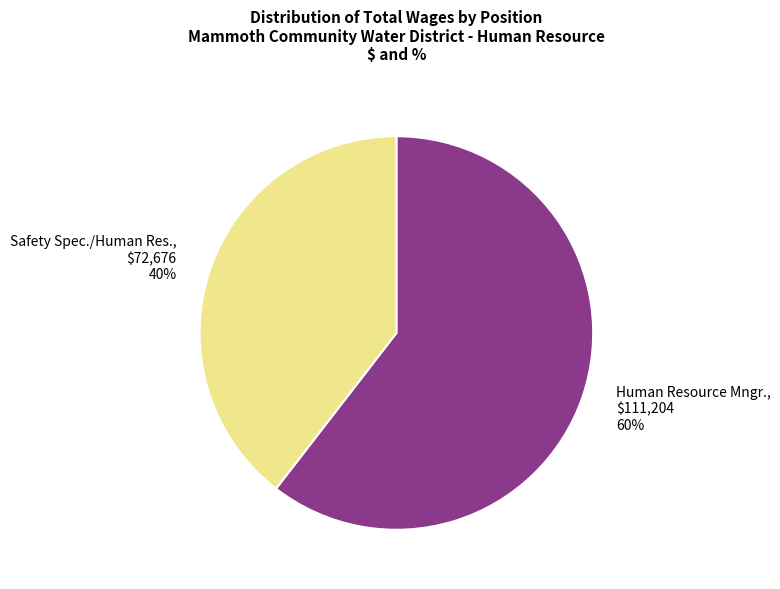

Count the number of slices in the pie.

2